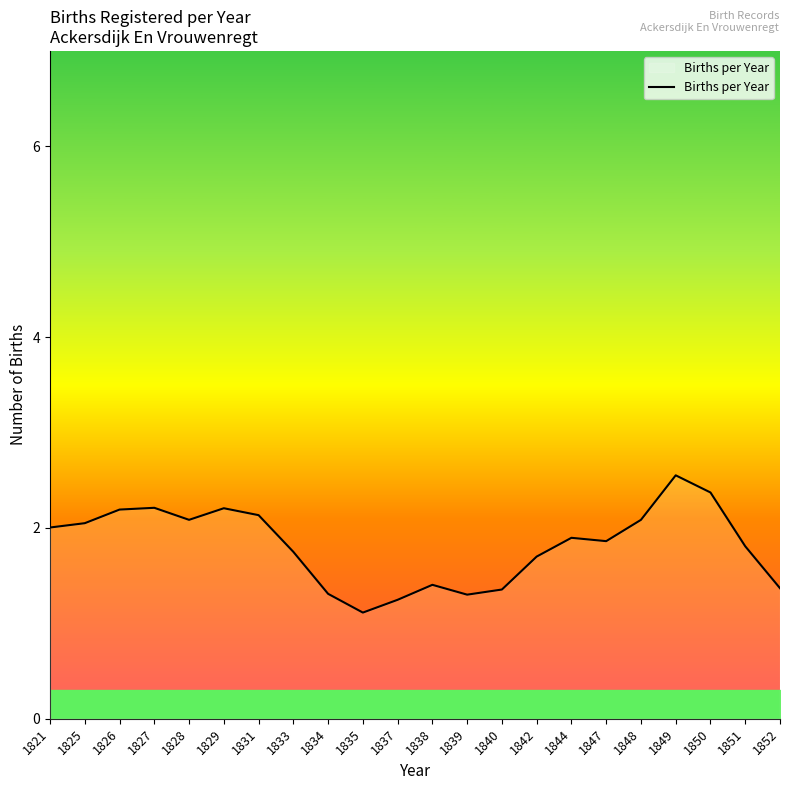

Which category has the highest value across all series?

1849